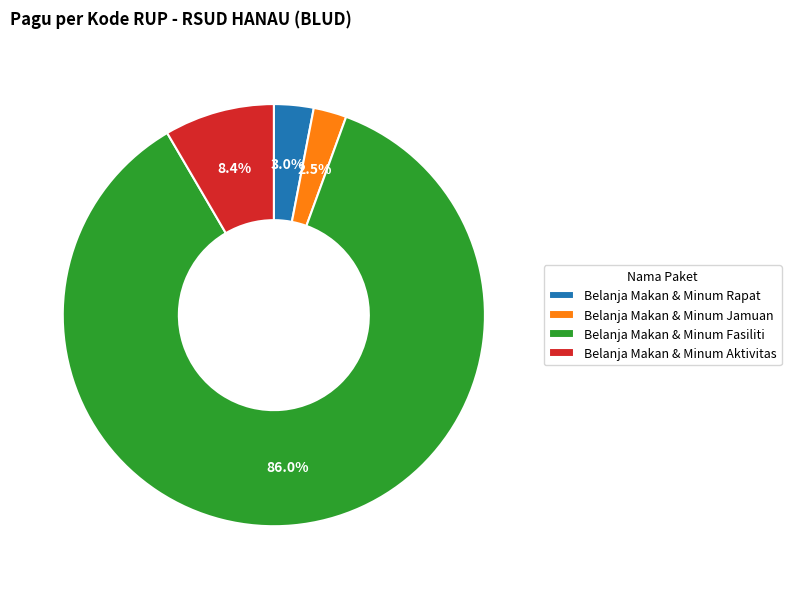

Which has a higher value, Belanja Makan & Minum Fasiliti or Belanja Makan & Minum Aktivitas?

Belanja Makan & Minum Fasiliti